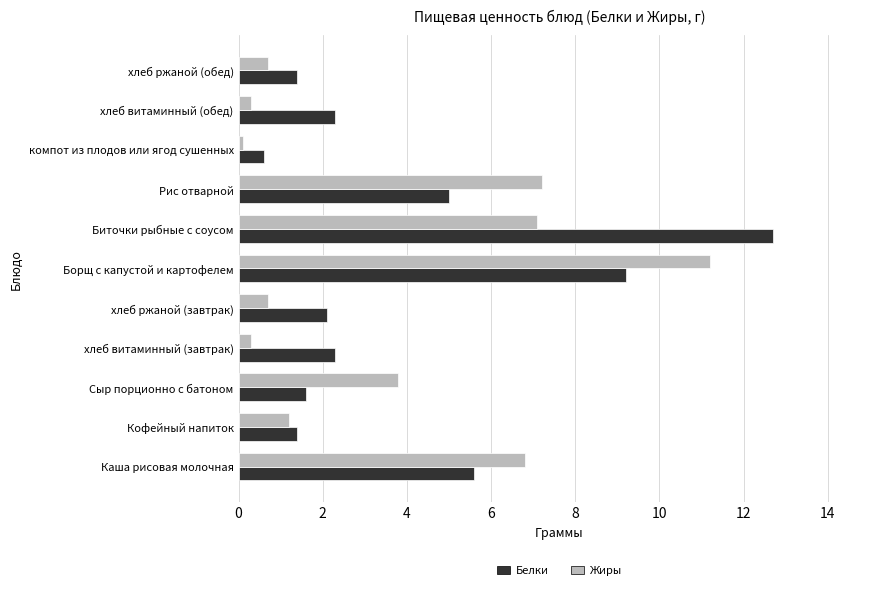

What is the minimum value for Белки?

0.6